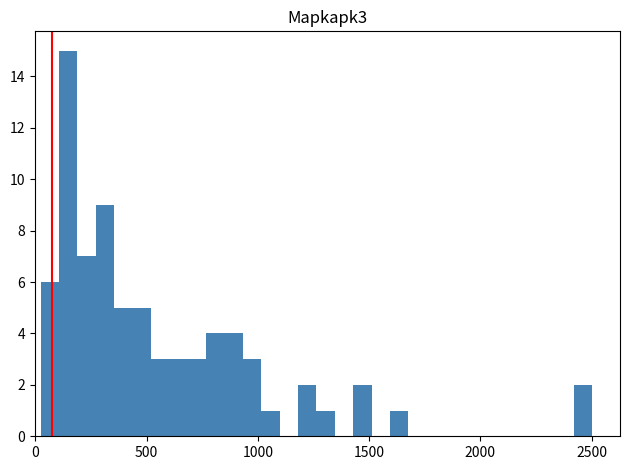

Around what value on the x-axis is the tallest bar? Give the approximate position of its centre, as read against the axis.

150